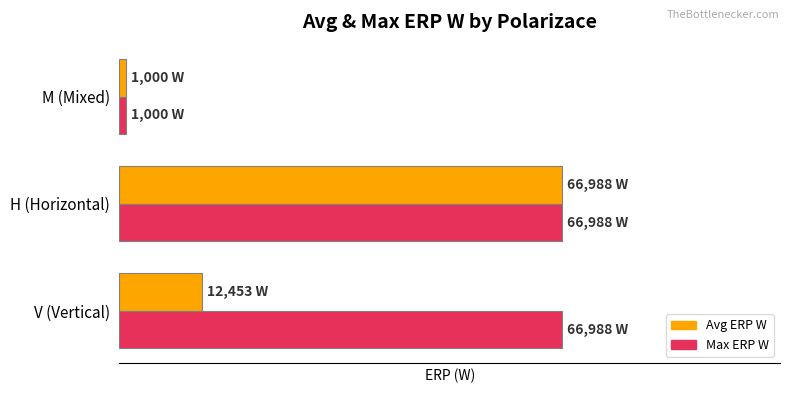

Reading left to right, transcribe all the data shown in this chart.

Avg ERP W: 12453	66988	1000
Max ERP W: 66988	66988	1000